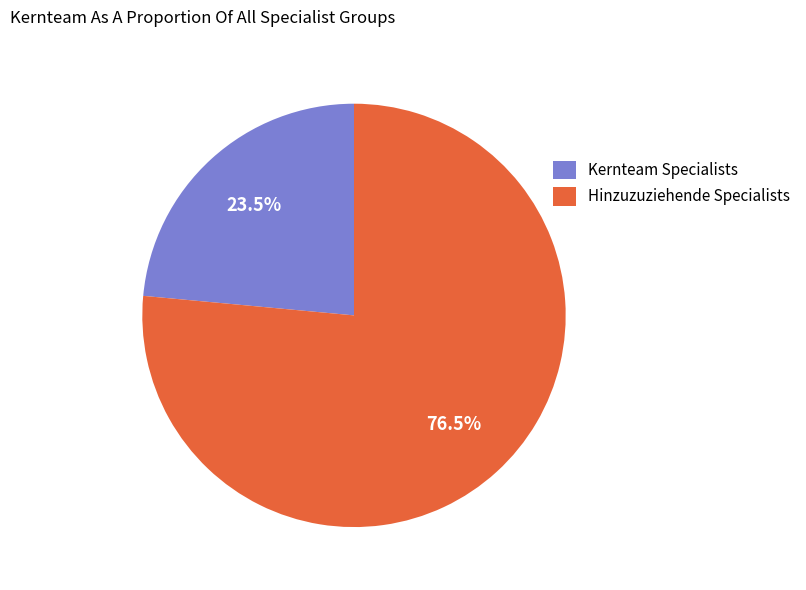

To the nearest percent, what is the combined percentage of Hinzuzuziehende and Kernteam?

100%